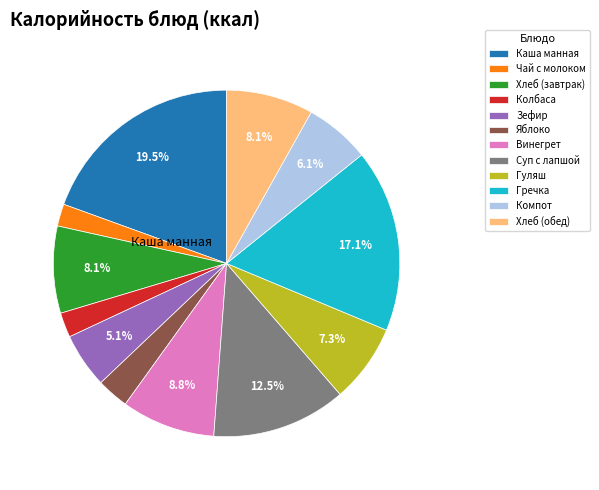

Does any single category account for the majority?

No